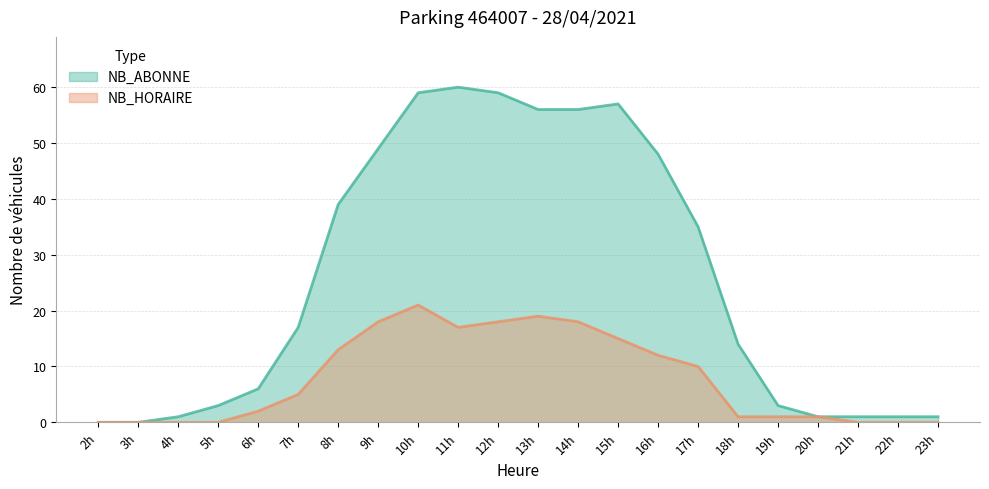

What is the difference between the maximum and minimum values in the NB_ABONNE series?

60